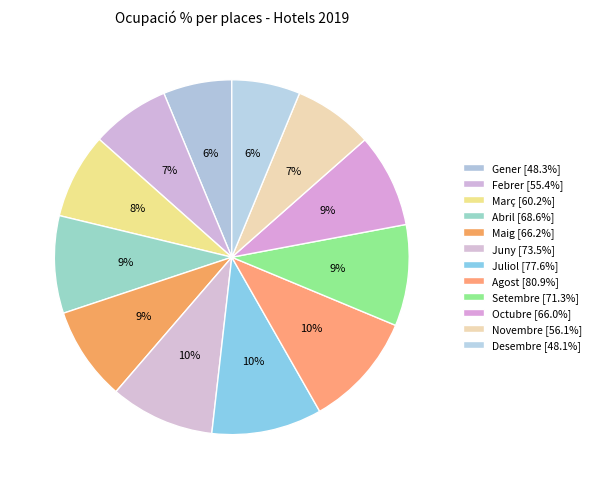

What is the change in value from Febrer to Abril?

+13.1